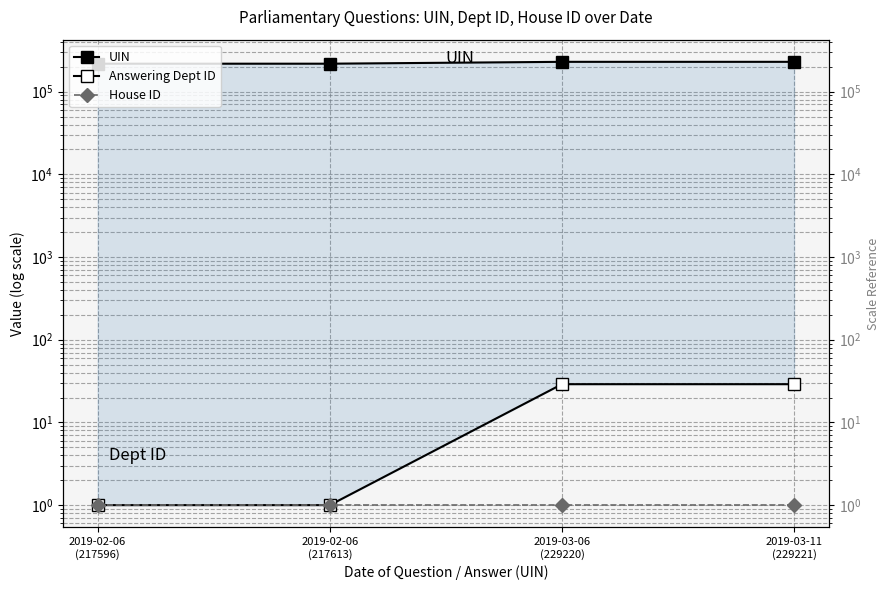

List the series in order of their peak value, highest first.

UIN, Answering Dept ID, House ID